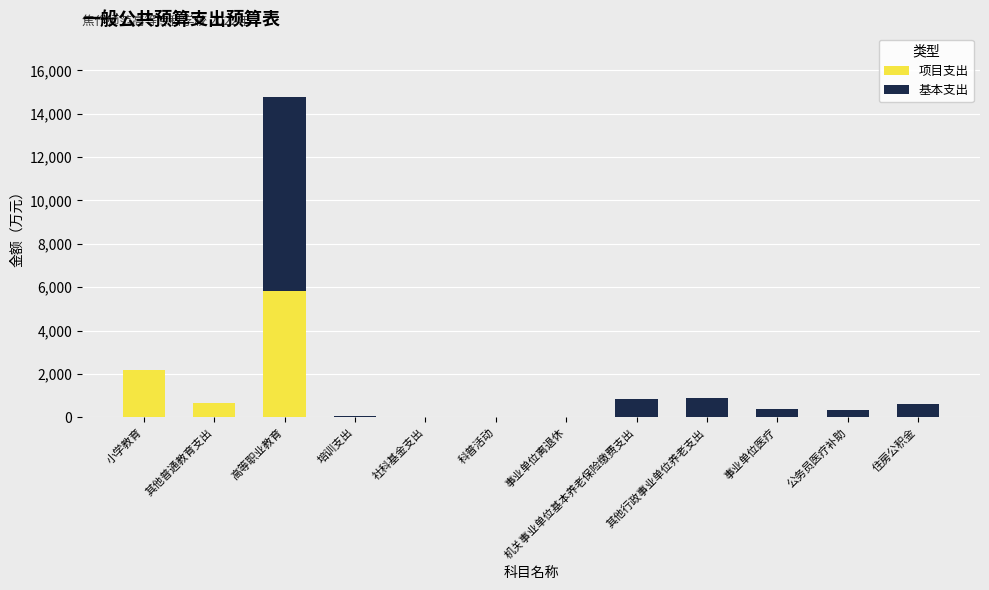

Are the bars horizontal?

No